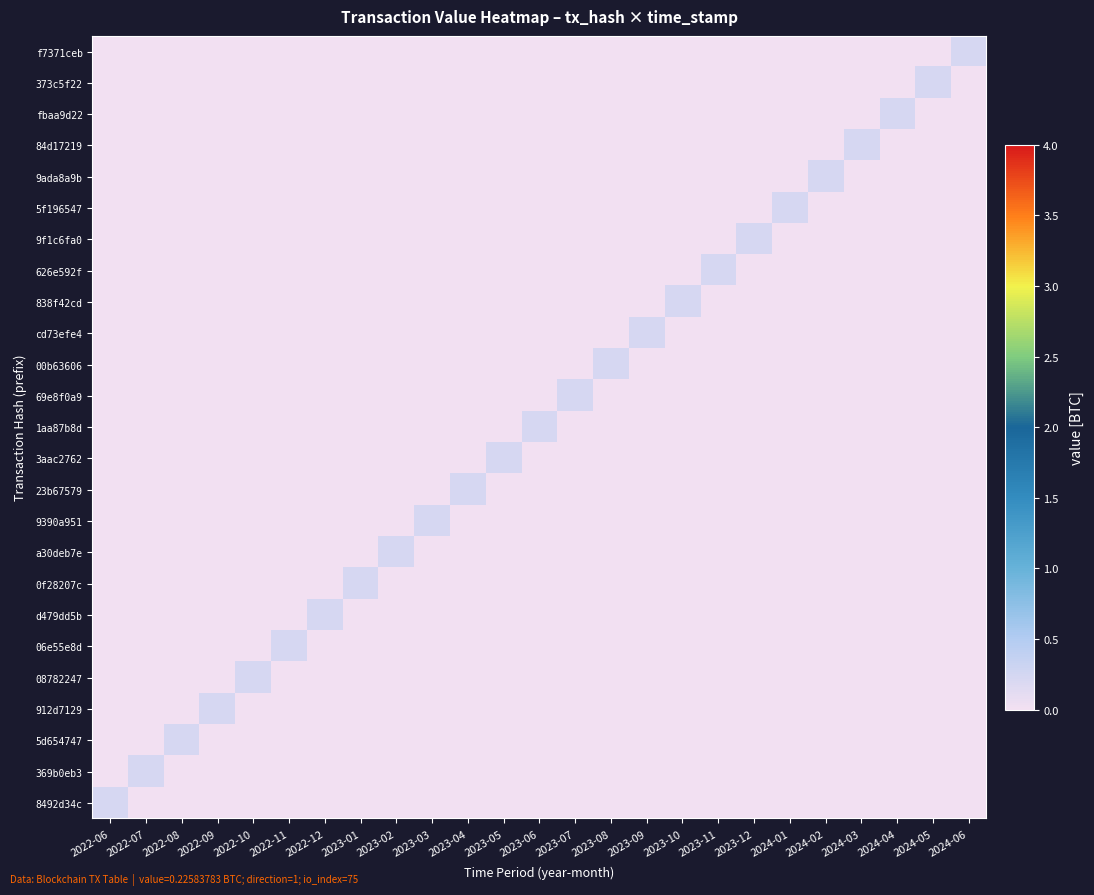

How many data points does each series have?

25